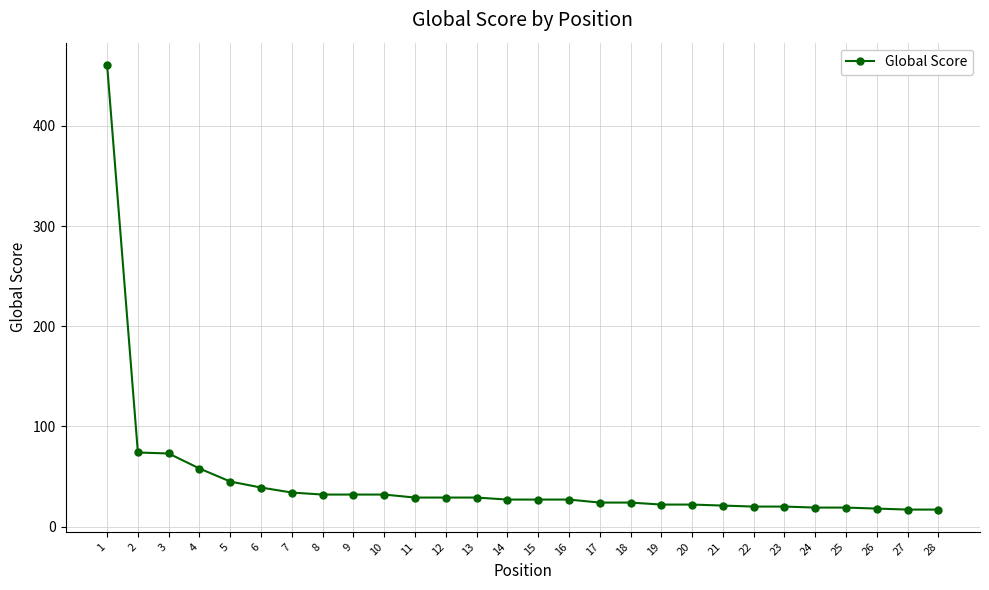

What is the value of the 12th point from the left?

29